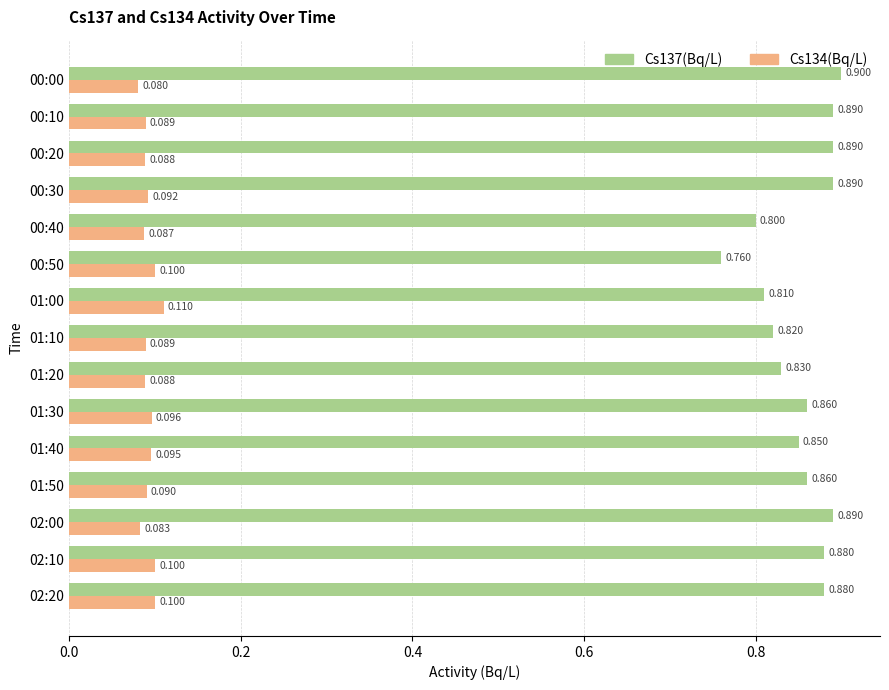

Is the value of Cs134(Bq/L) at 02:10 greater than the value of Cs137(Bq/L) at 00:00?

No